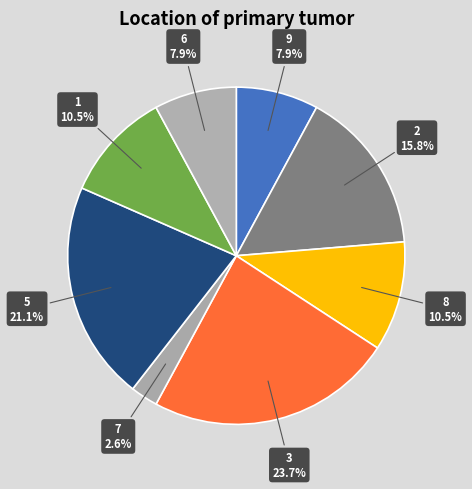

Do 2 and 5 together represent more than half of the pie?

No